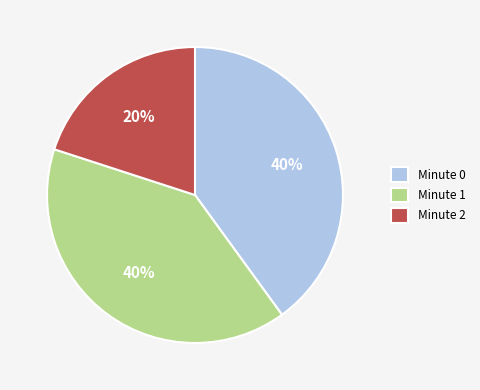

The Minute 0 slice represents 47% of the pie. True or false?

False